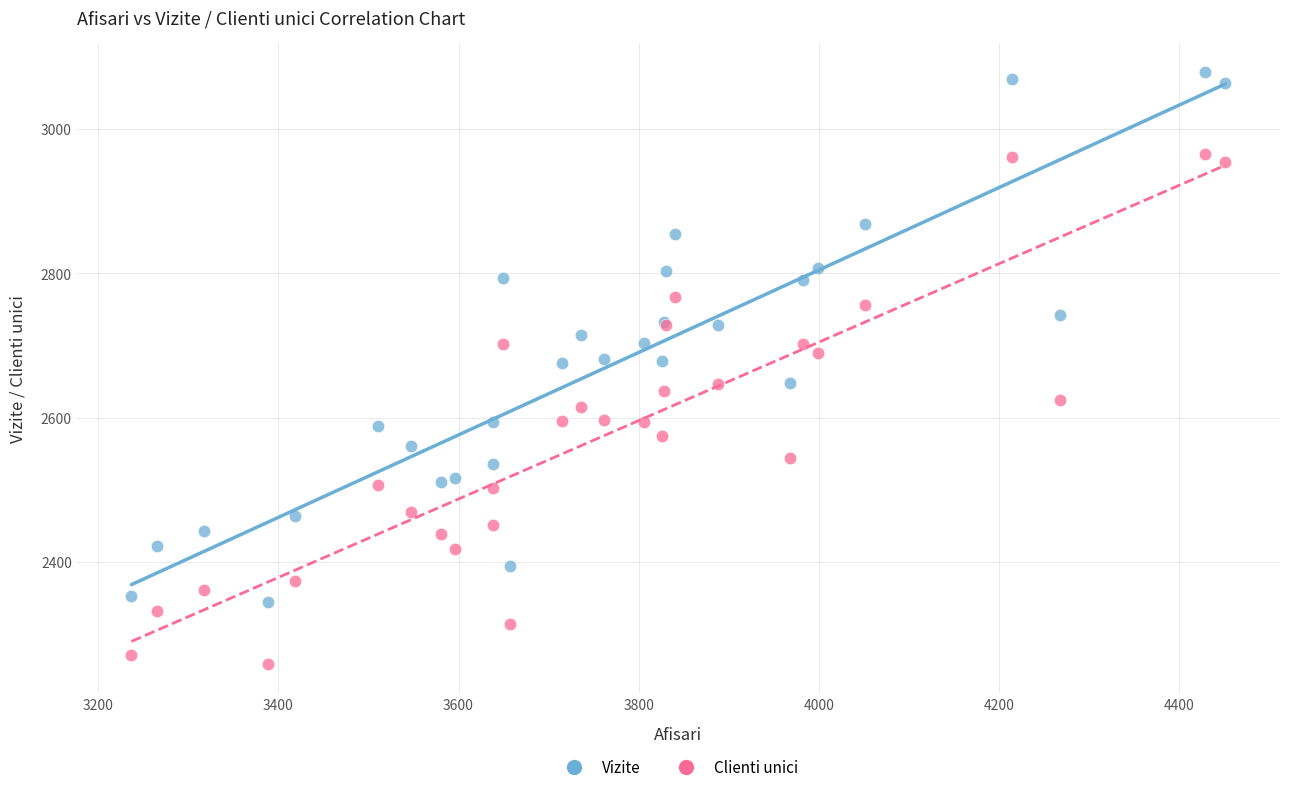

What is the X range (max minus min) for the scatter plot?

1214